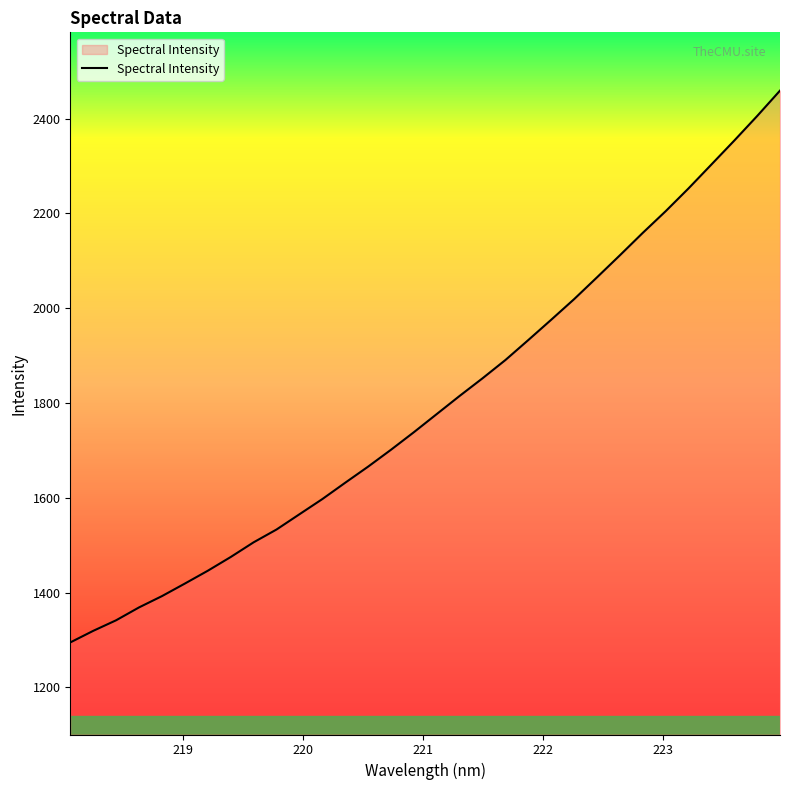

What is the minimum value shown in the chart?

1294.8